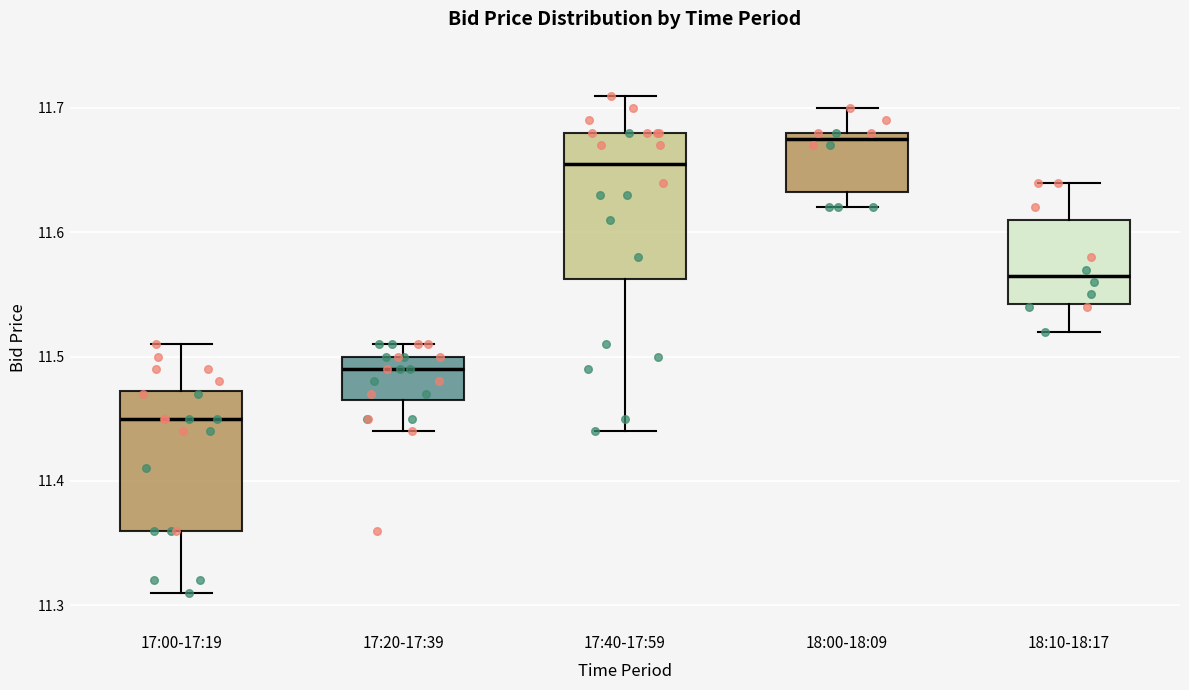

Which box has the lowest median line?

17:00-17:19